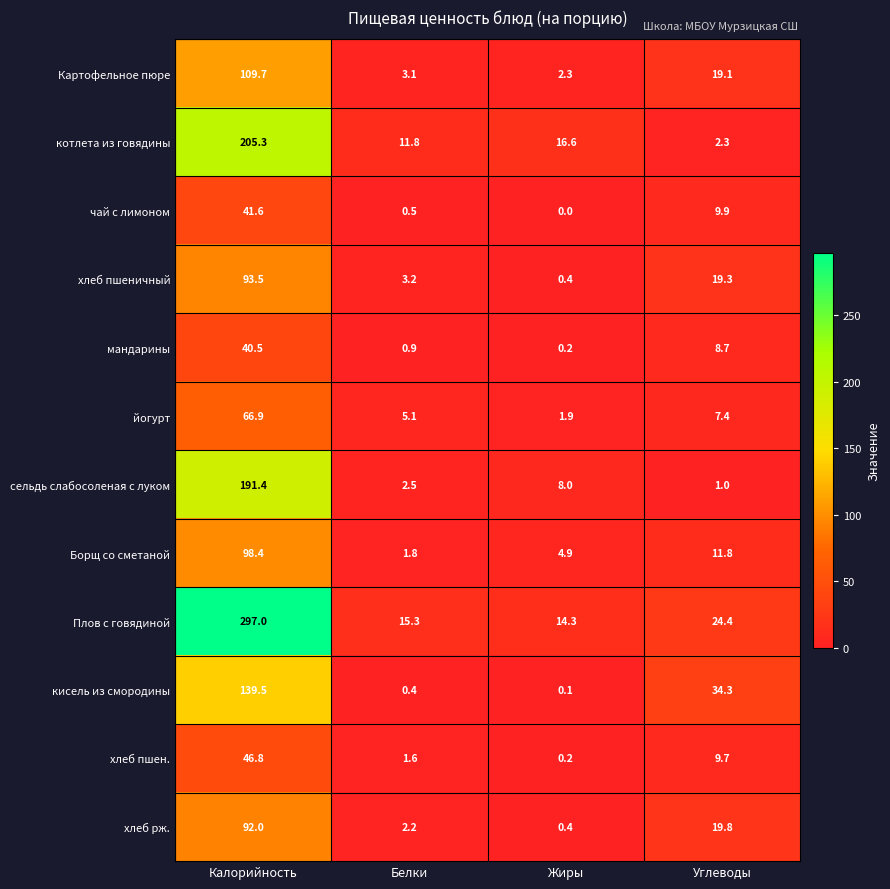

What is the sum of all сельдь слабосоленая с луком values?

202.9